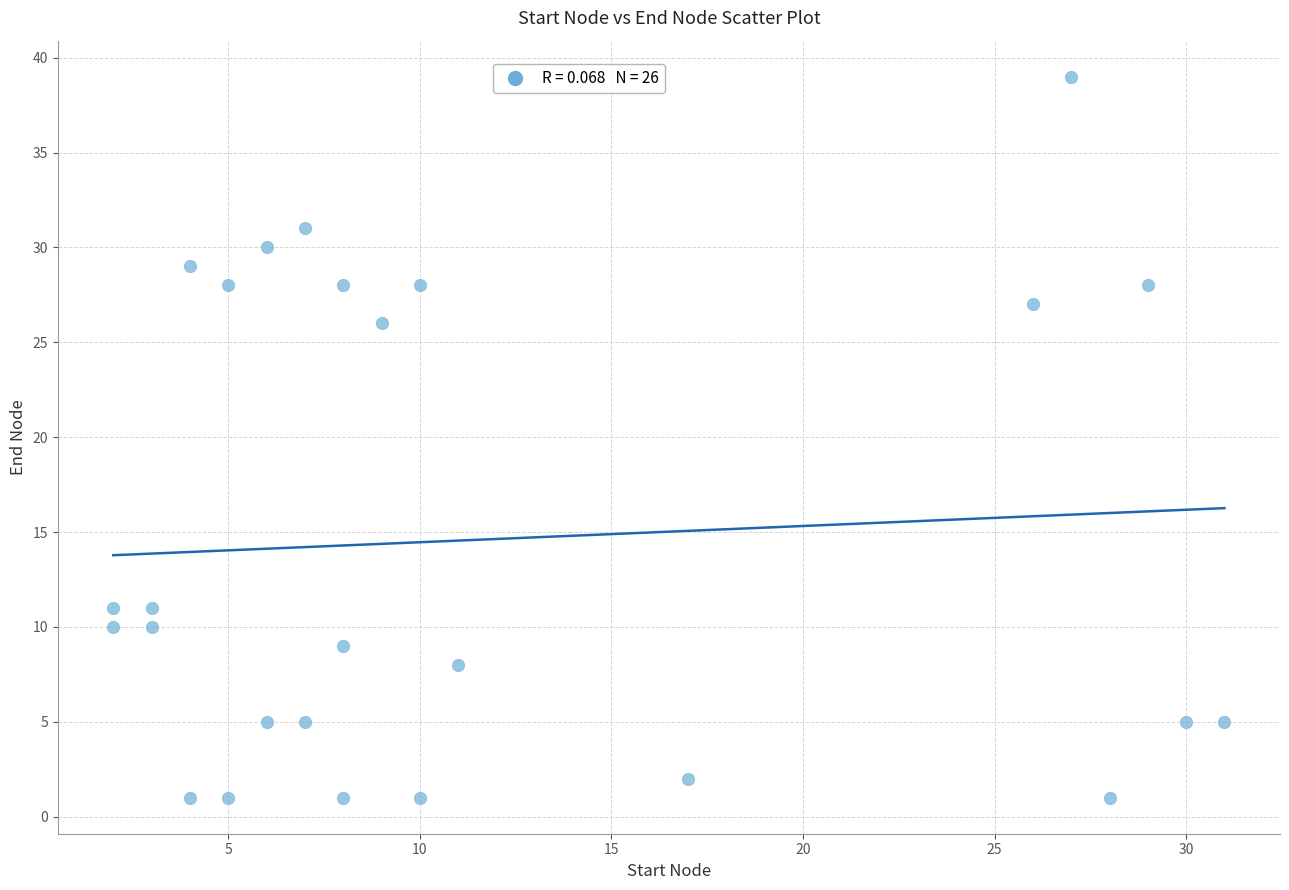

What Y value in the scatter plot is closest to 20?

26